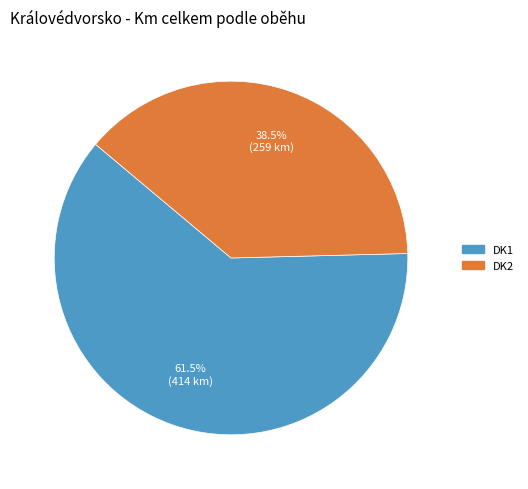

Does any single category account for the majority?

Yes